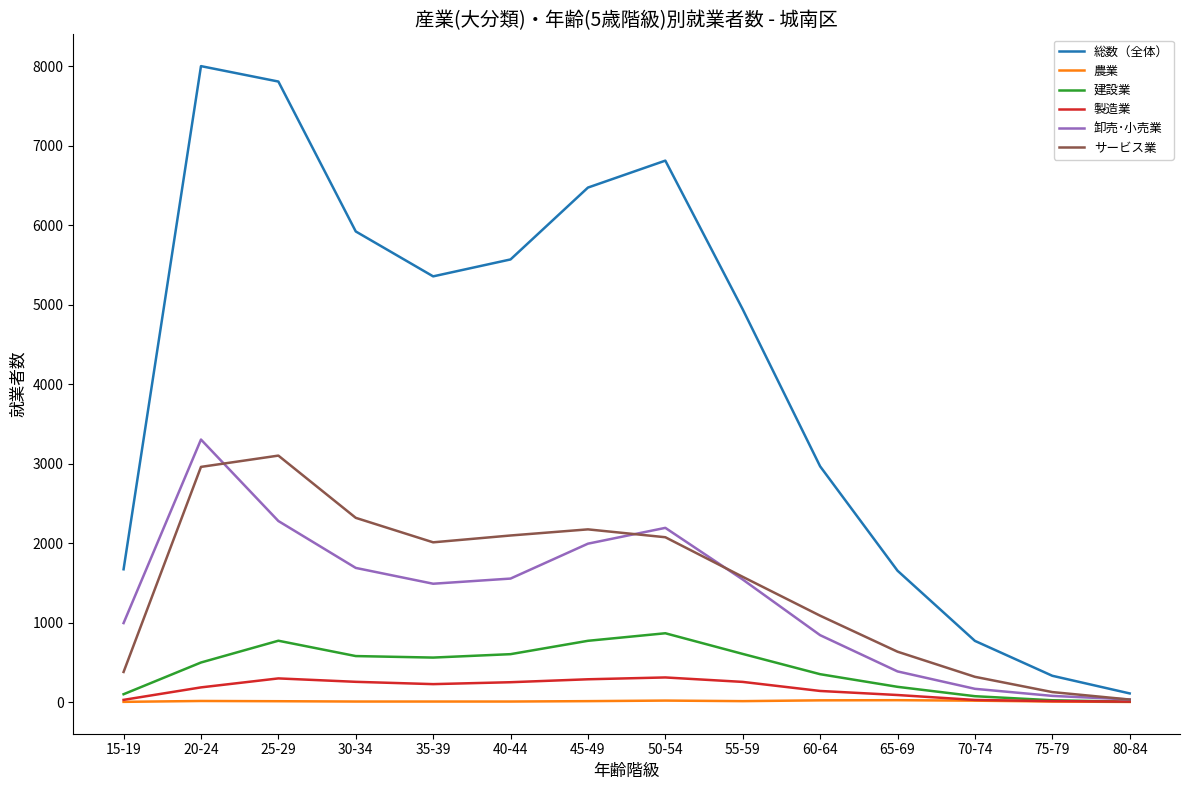

What is the difference between the maximum and minimum values in the 建設業 series?

861